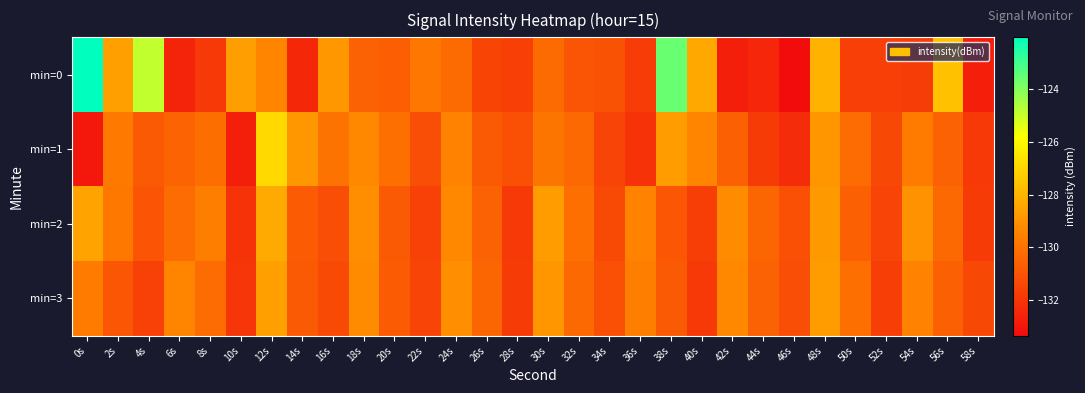

What is the total value across all series at 4s?

-518.3